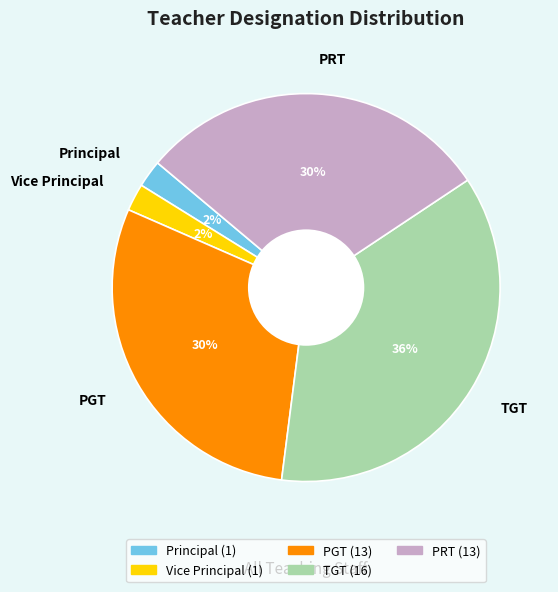

How many slices are in this pie chart?

5